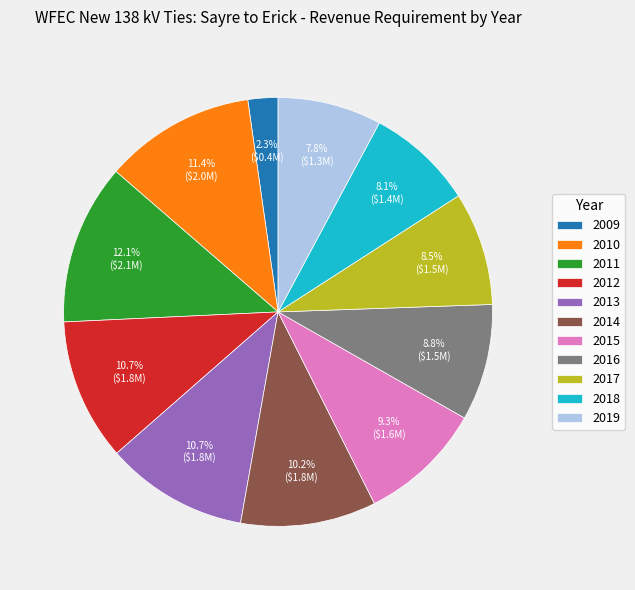

Between 2016 and 2015, which is larger?

2015